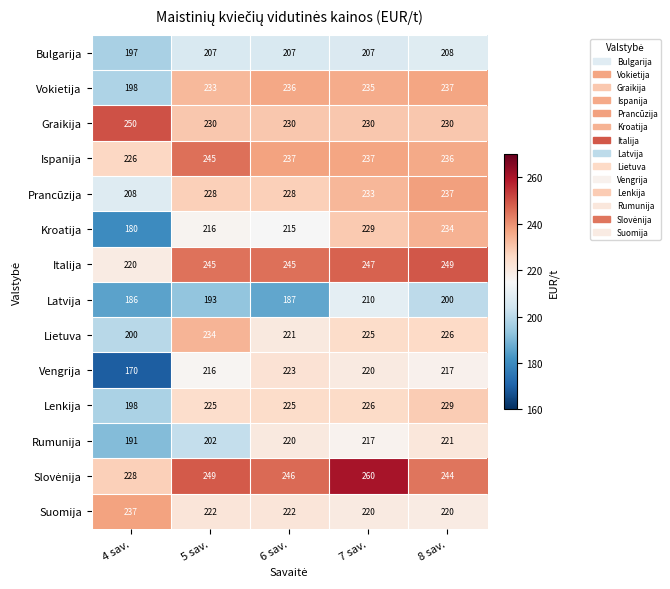

How many distinct data groups are displayed?

14